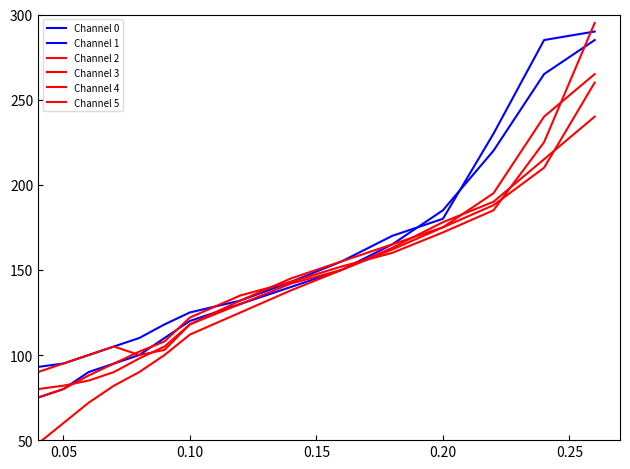

What is the difference between the second highest and second lowest values in the Channel 4 series?

145